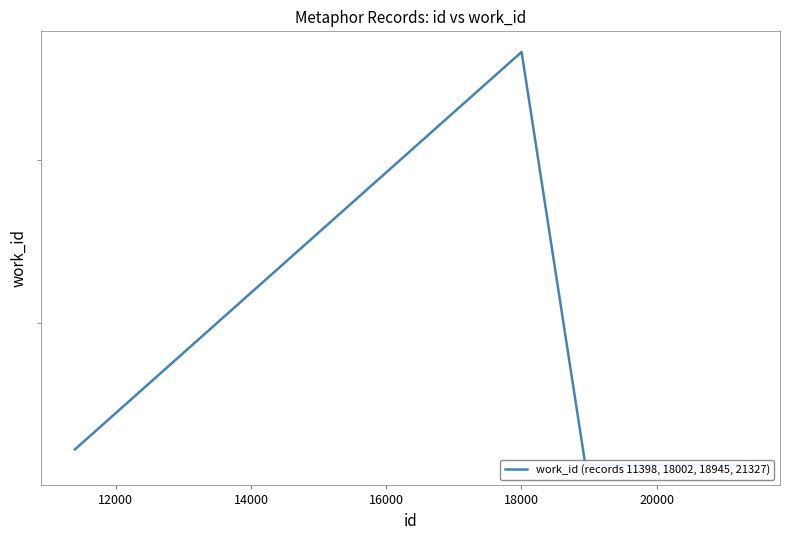

How many data points are less than 4346?

2